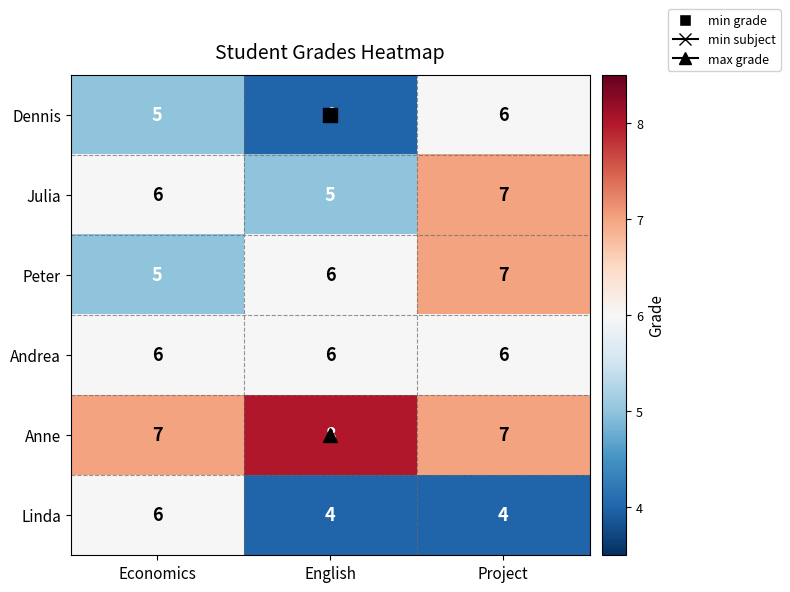

What is the sum of the Anne values at Project and Economics?

14